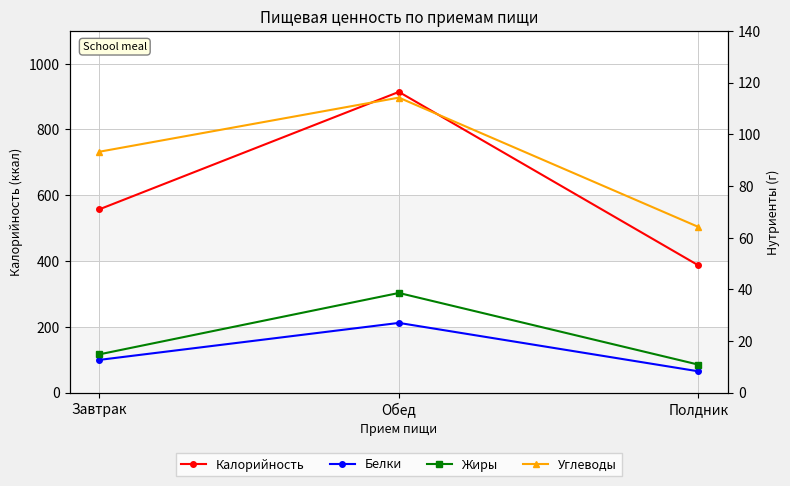

What is the maximum value for Углеводы?

114.2